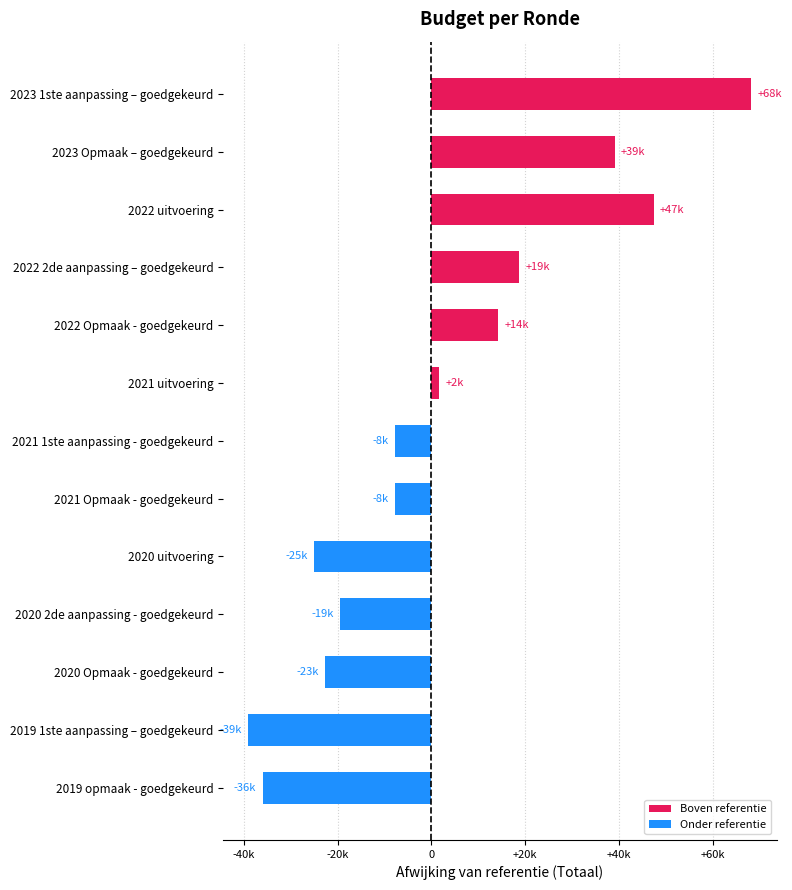

How many bars are there in total?

13